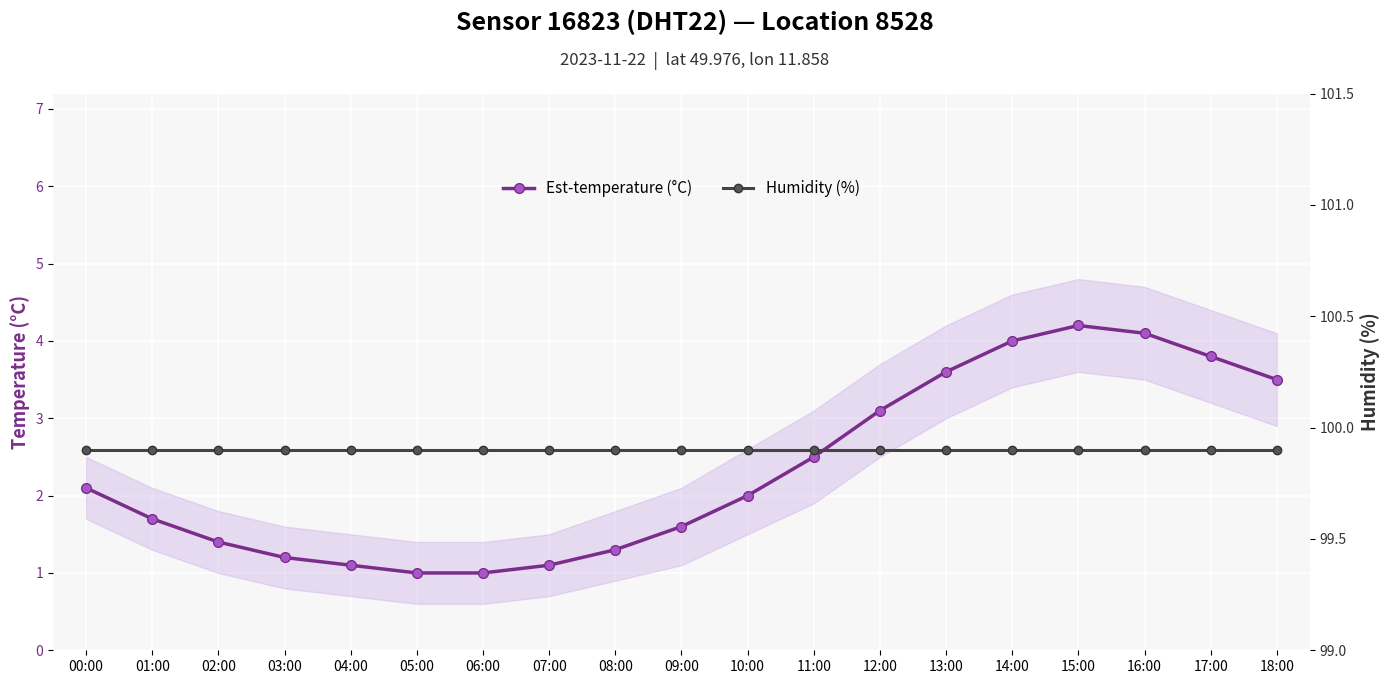

List the series in order of their peak value, lowest first.

Est-temperature (°C), Humidity (%)